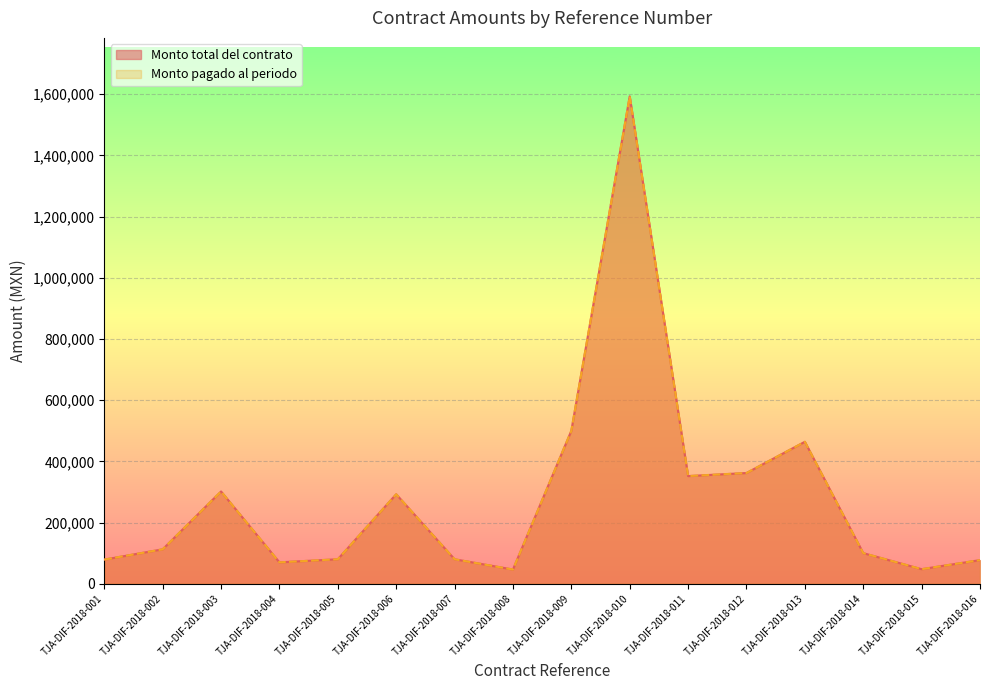

Where is the first local minimum for Monto total del contrato?

TJA-DIF-2018-004